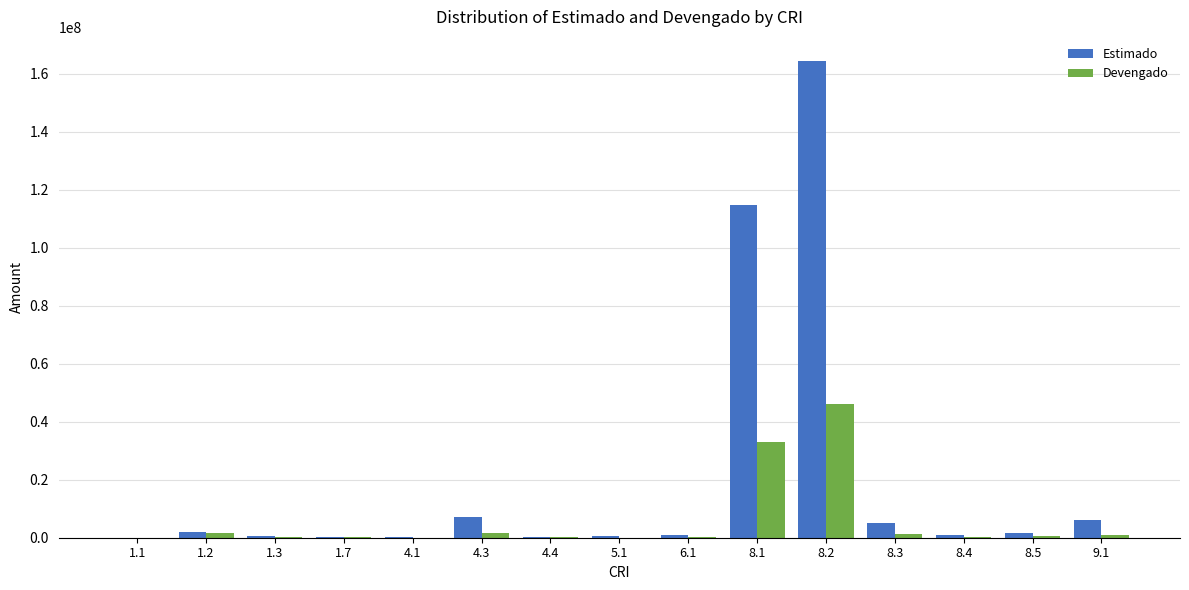

What value does the Devengado series have at 4.3?

1599804.3